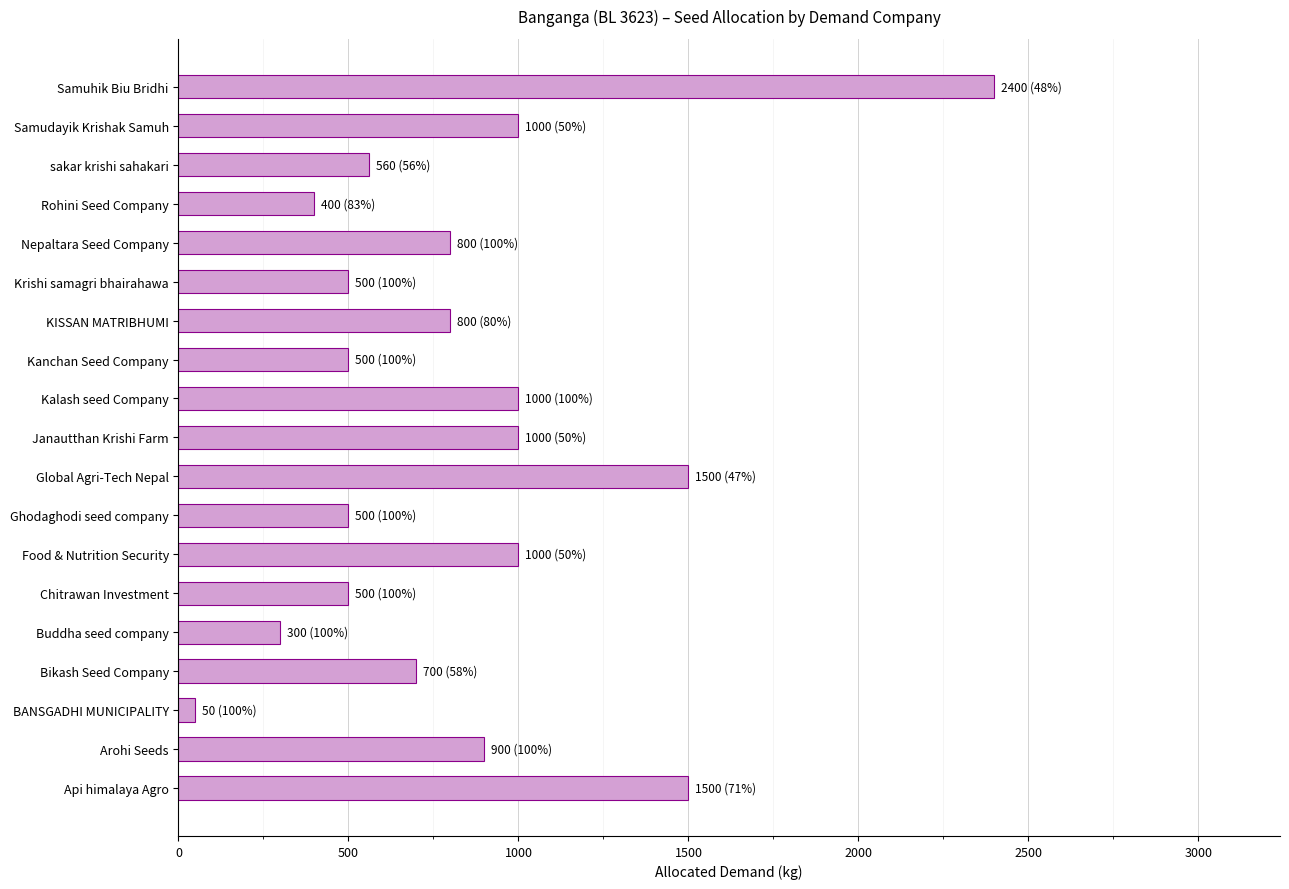

Between Chitrawan Investment and Global Agri-Tech Nepal, which is larger?

Global Agri-Tech Nepal